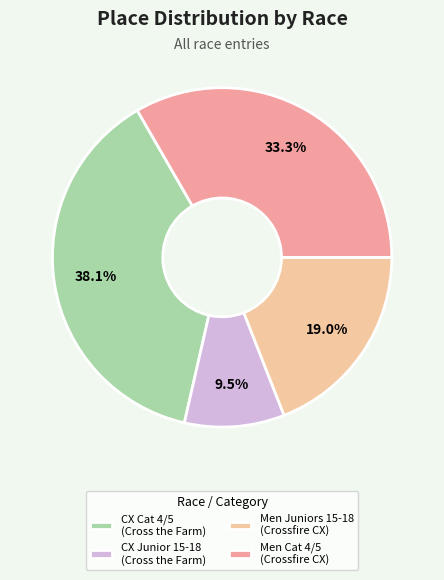

What is the largest slice in the pie chart?

CX Cat 4/5 (Cross the Farm)